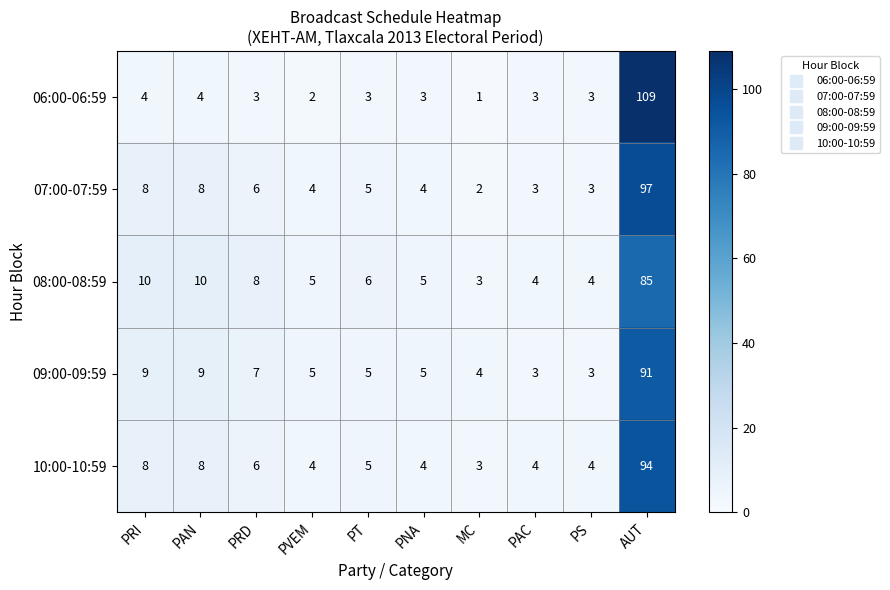

What is the total value across all series at PRD?

30